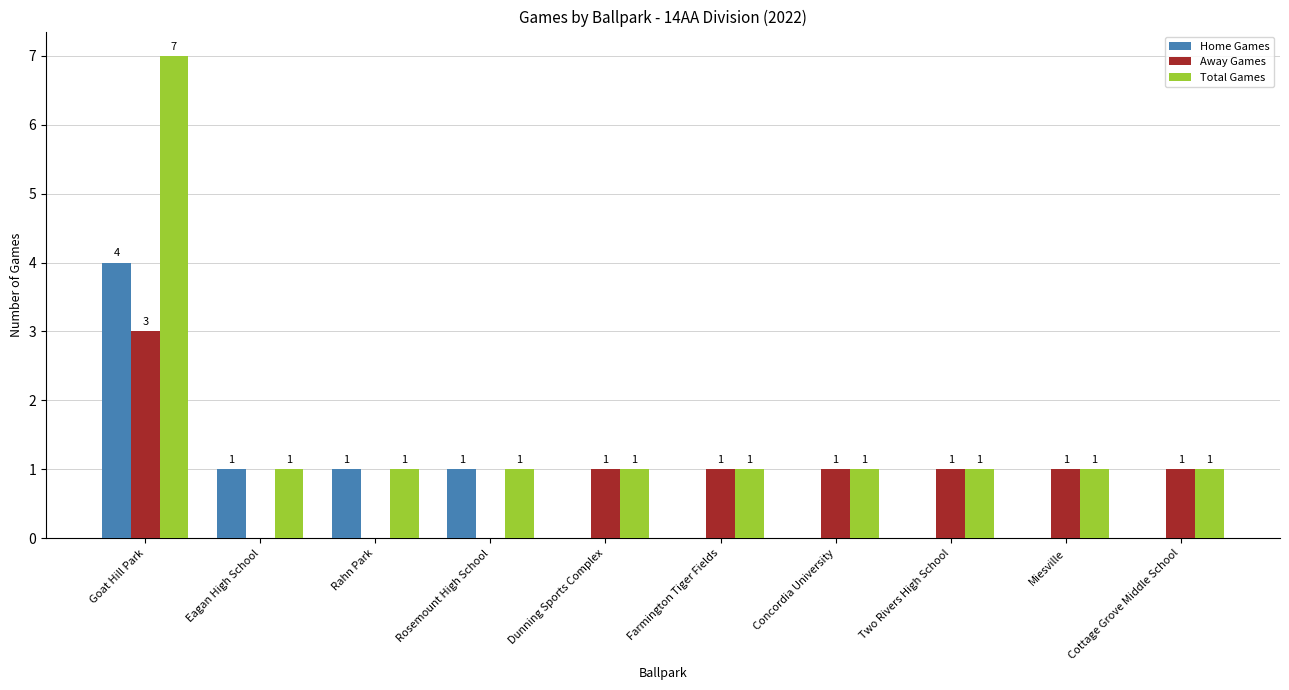

How many groups of bars are there?

10